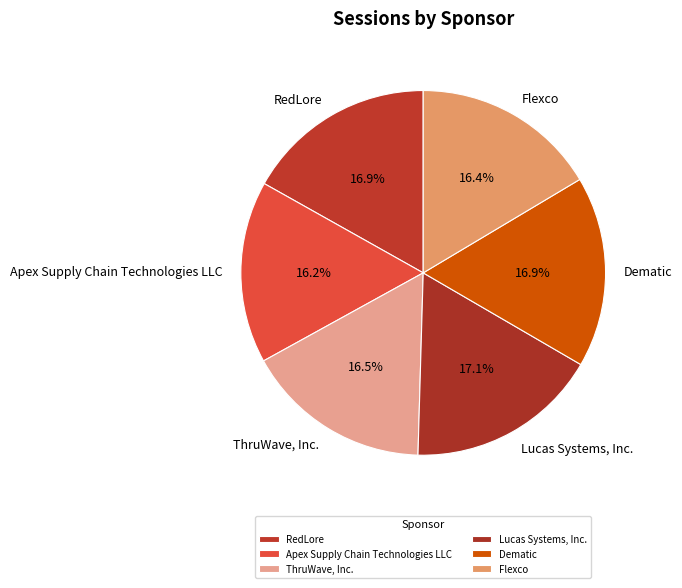

How many segments does this pie chart have?

6